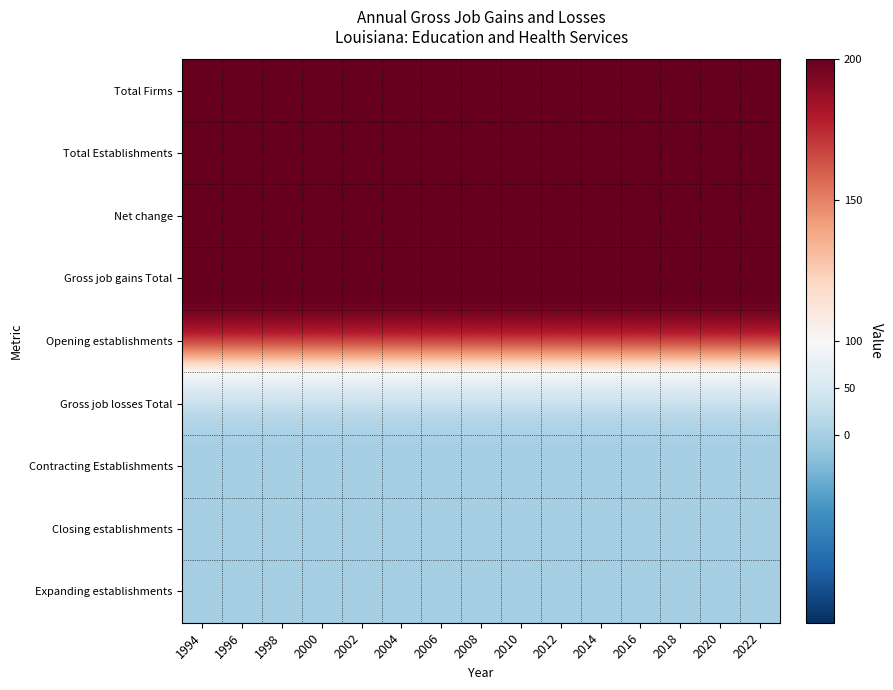

At how many categories does at least one series exceed 91?

15